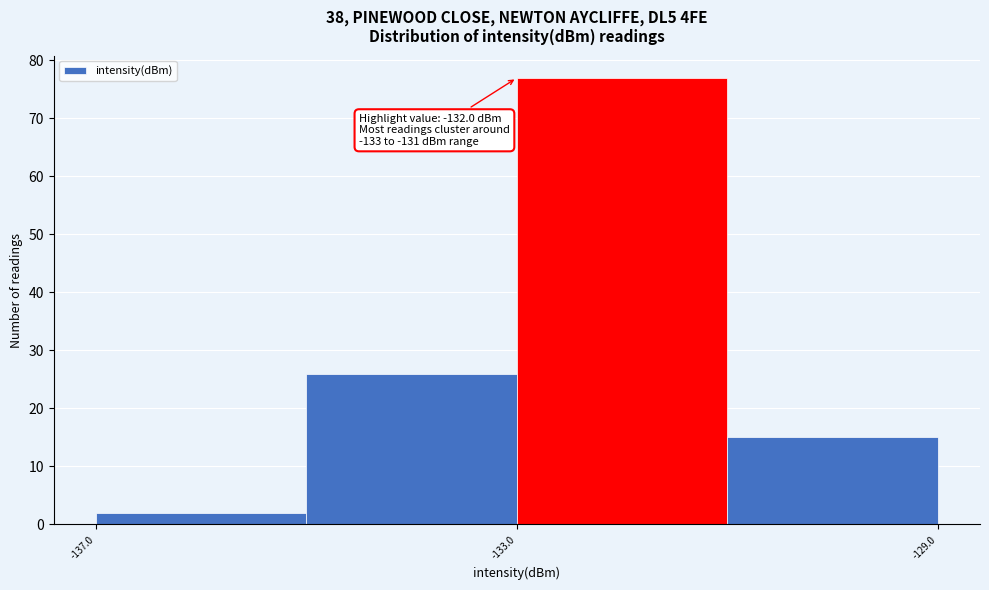

Which range on the x-axis has the tallest bar?

-133 to -131